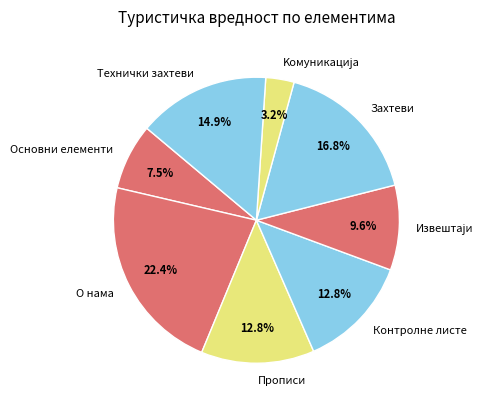

Is it true that Захтеви is 17% of the pie?

True